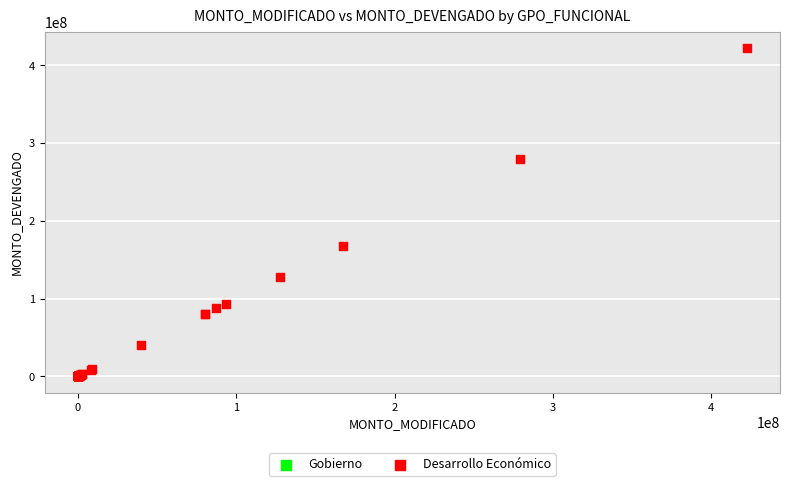

What are all the series names shown in the legend?

Gobierno, Desarrollo Económico